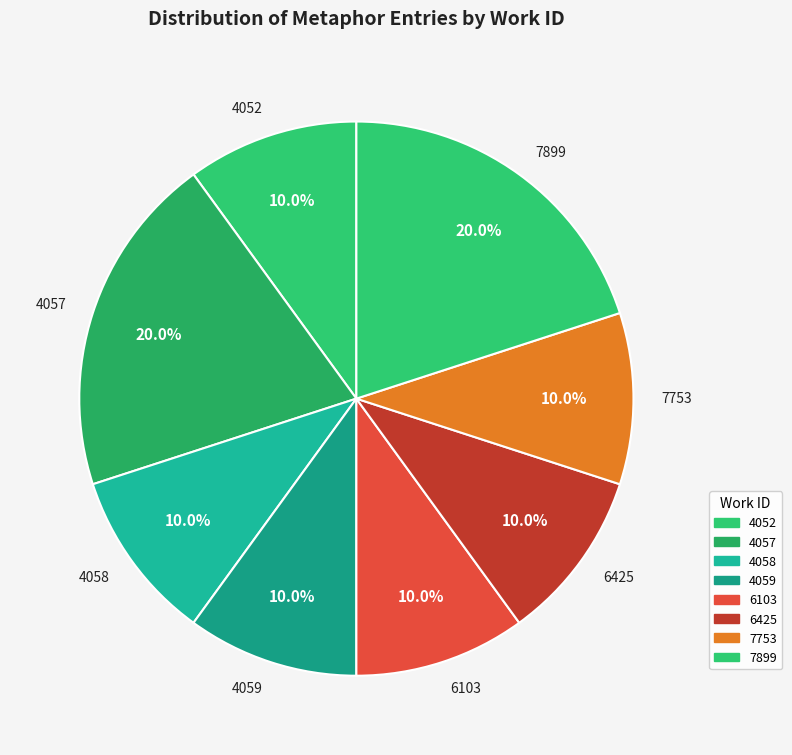

Count the number of slices in the pie.

8